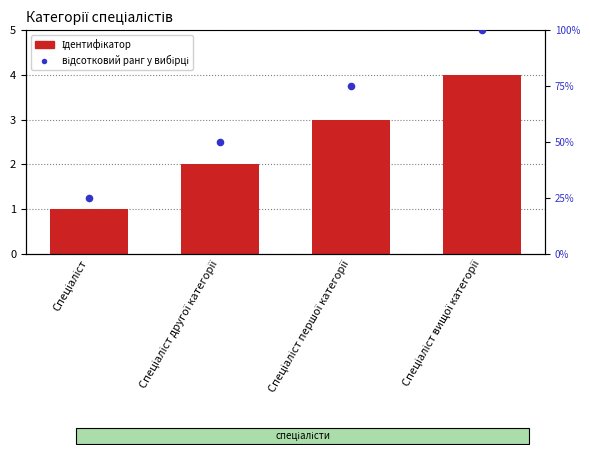

At how many categories does at least one series exceed 88?

1